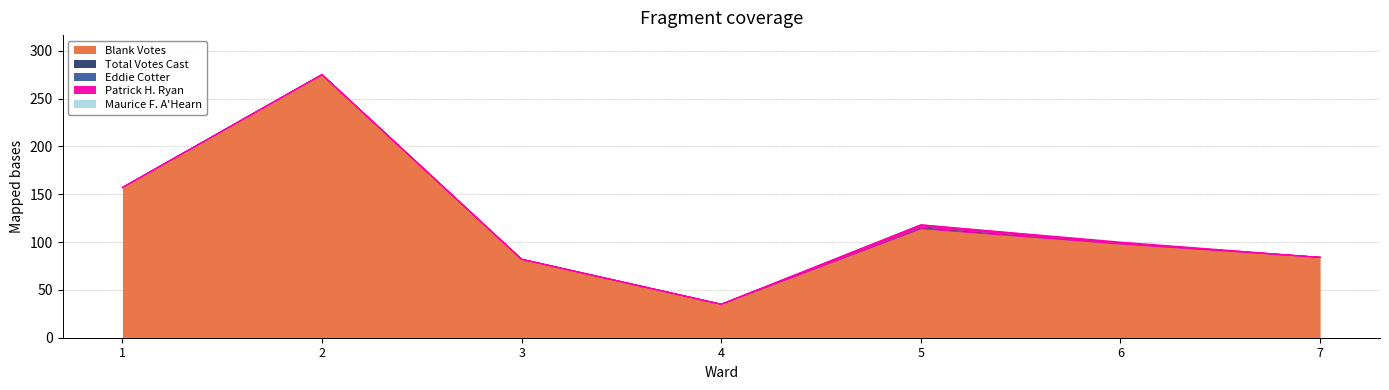

True or false: Blank Votes and Eddie Cotter cross at least once.

False